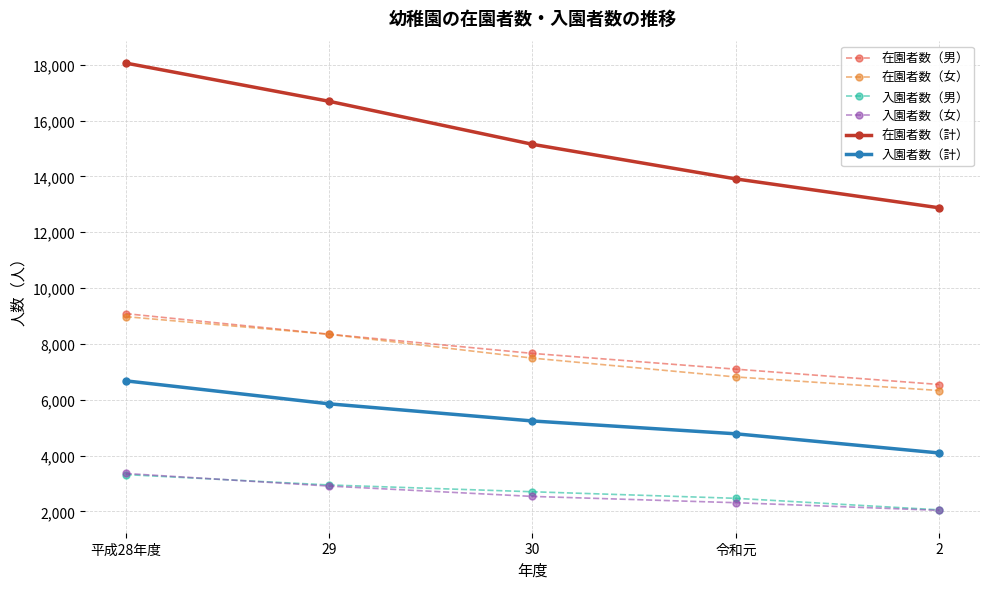

What position from the left is 29?

2